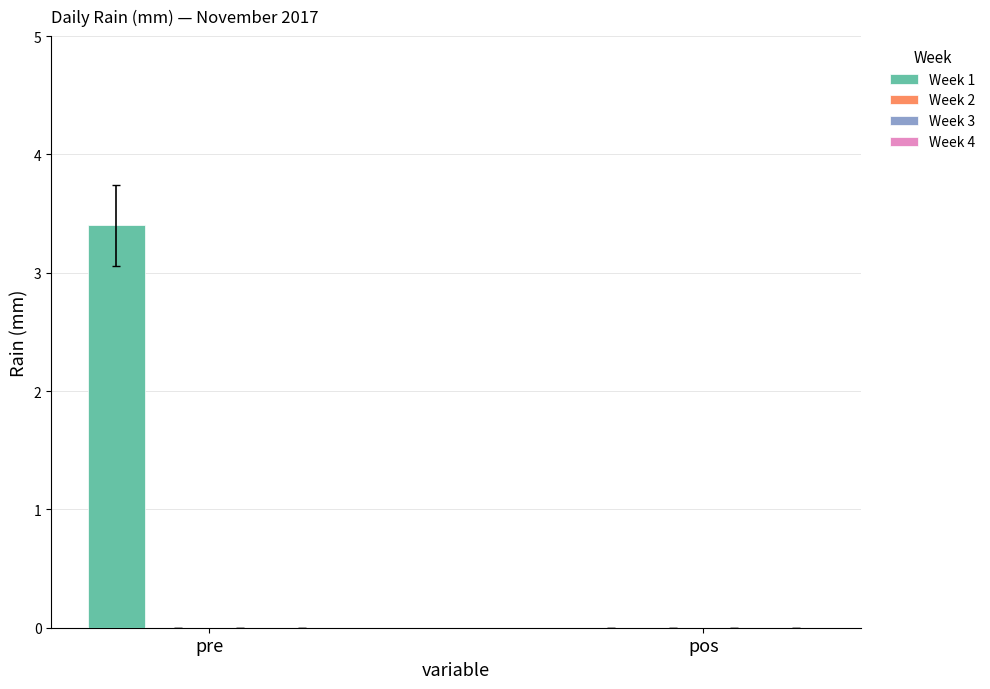

True or false: the data shows 3.4 at pre.

True